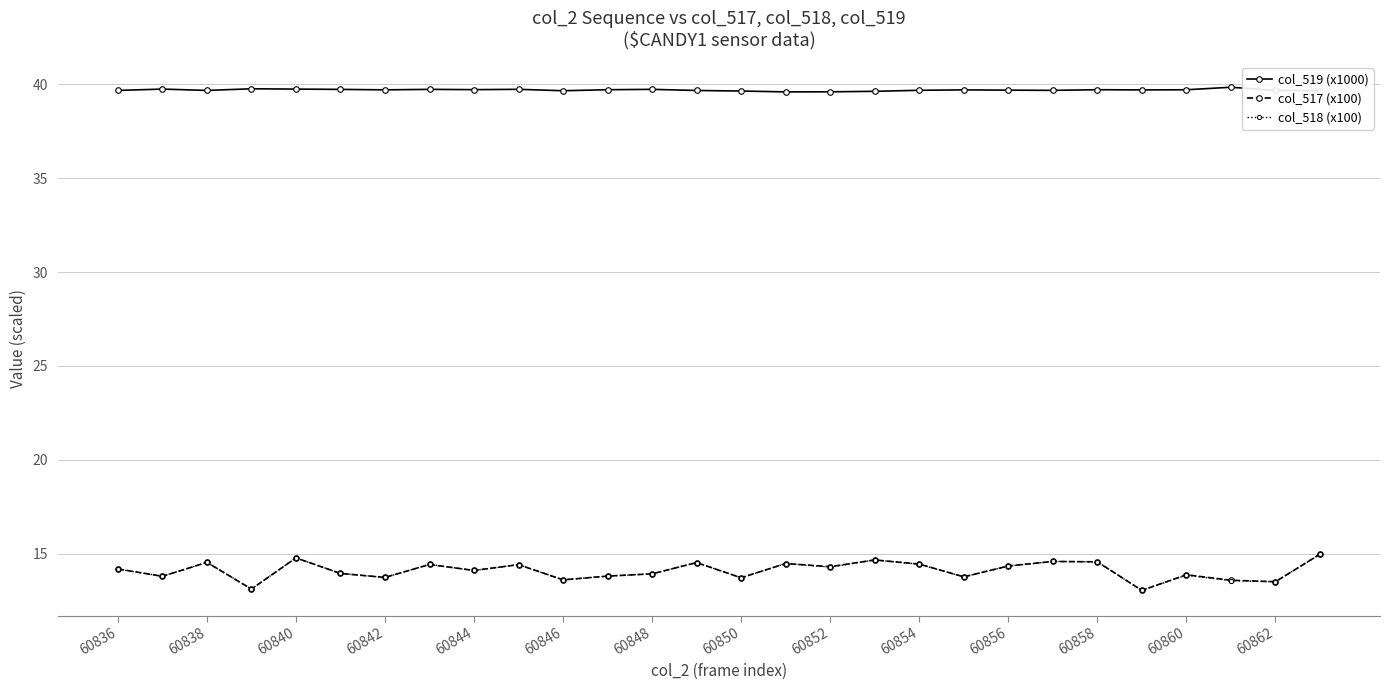

True or false: col_517 (x100) and col_519 (x1000) intersect in this chart.

False